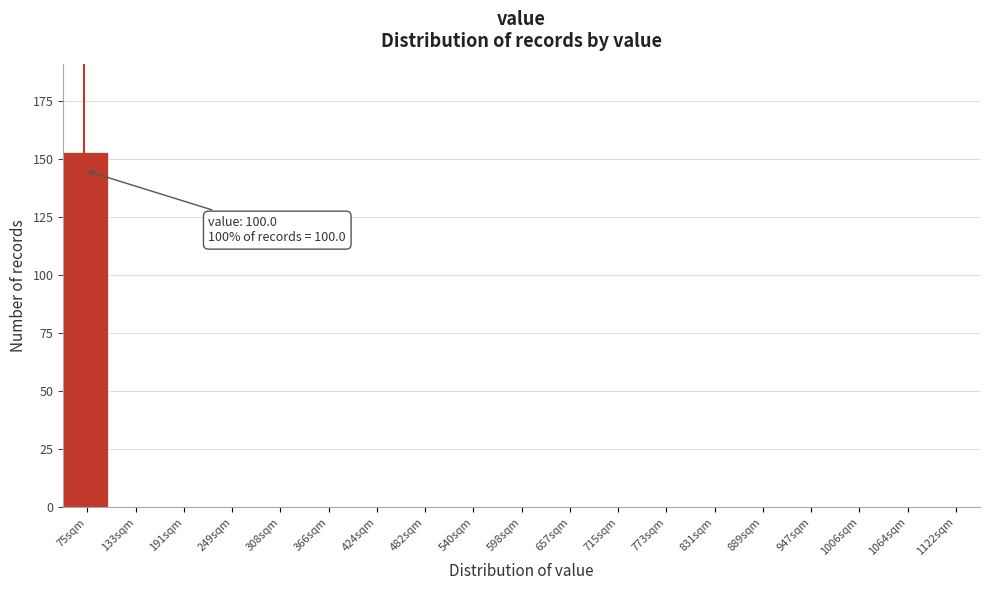

Reading left to right, extract all data points from this chart.

75sqm=153	133sqm=0	191sqm=0	249sqm=0	308sqm=0	366sqm=0	424sqm=0	482sqm=0	540sqm=0	598sqm=0	657sqm=0	715sqm=0	773sqm=0	831sqm=0	889sqm=0	947sqm=0	1006sqm=0	1064sqm=0	1122sqm=0